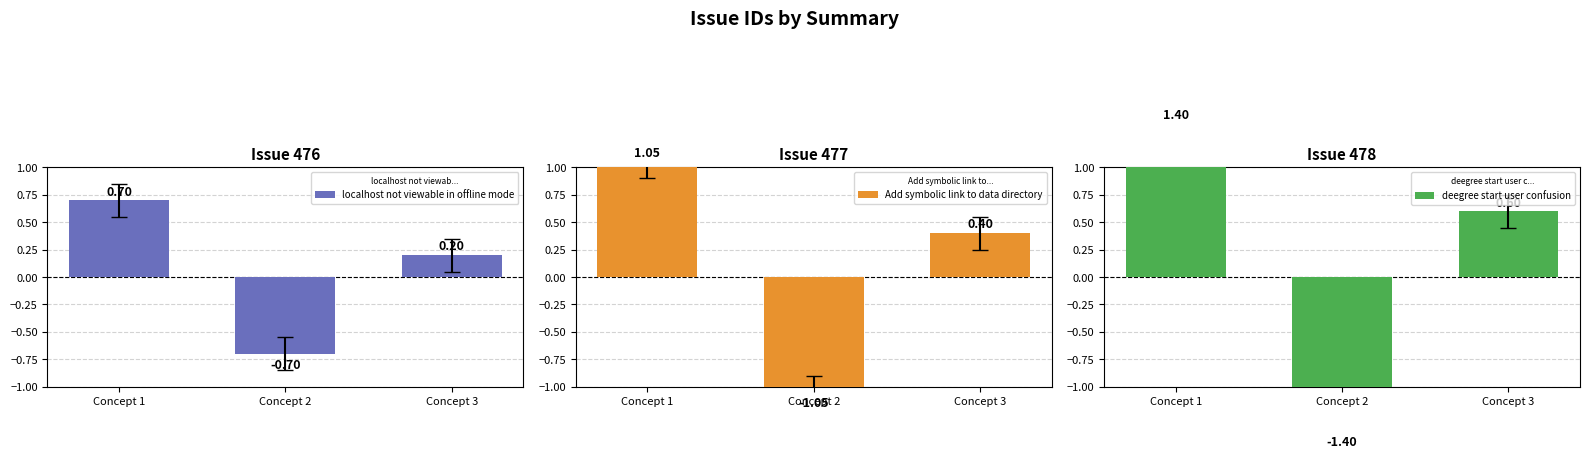

What is the difference between the maximum and minimum values in the Add symbolic link to data directory series?

2.1